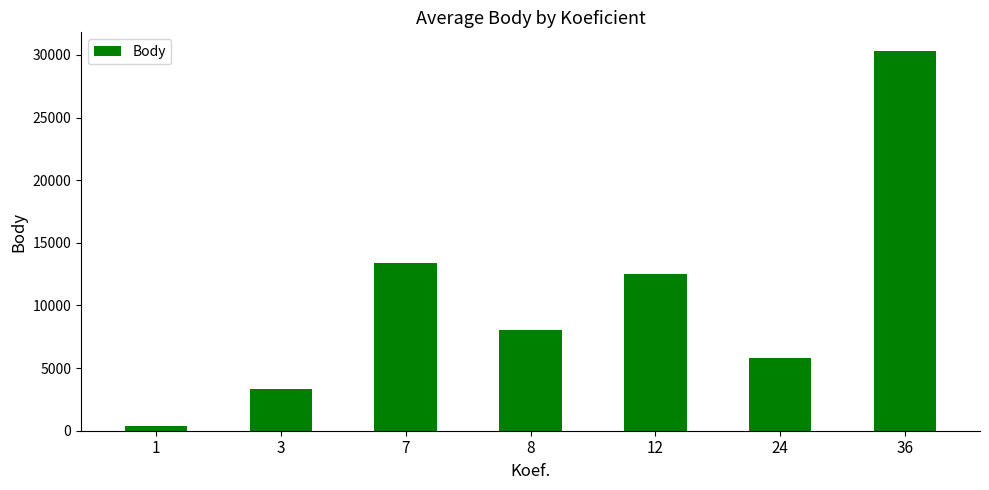

List the labels in order of value, smallest first.

1, 3, 24, 8, 12, 7, 36